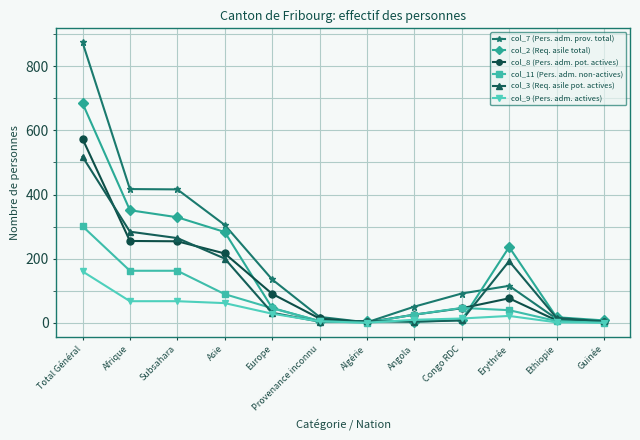

Rank the series by their maximum value, from lowest to highest.

col_9 (Pers. adm. actives), col_11 (Pers. adm. non-actives), col_3 (Req. asile pot. actives), col_8 (Pers. adm. pot. actives), col_2 (Req. asile total), col_7 (Pers. adm. prov. total)